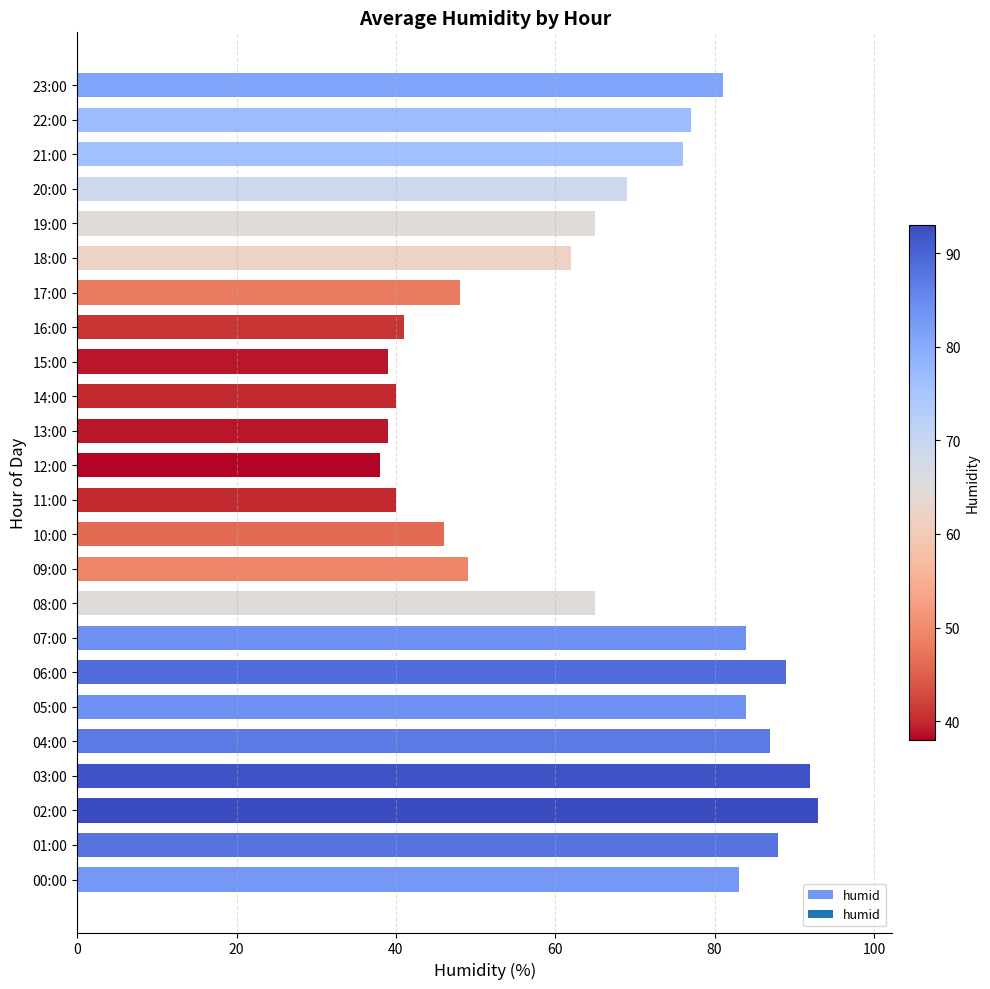

Which has a higher value, 20:00 or 02:00?

02:00